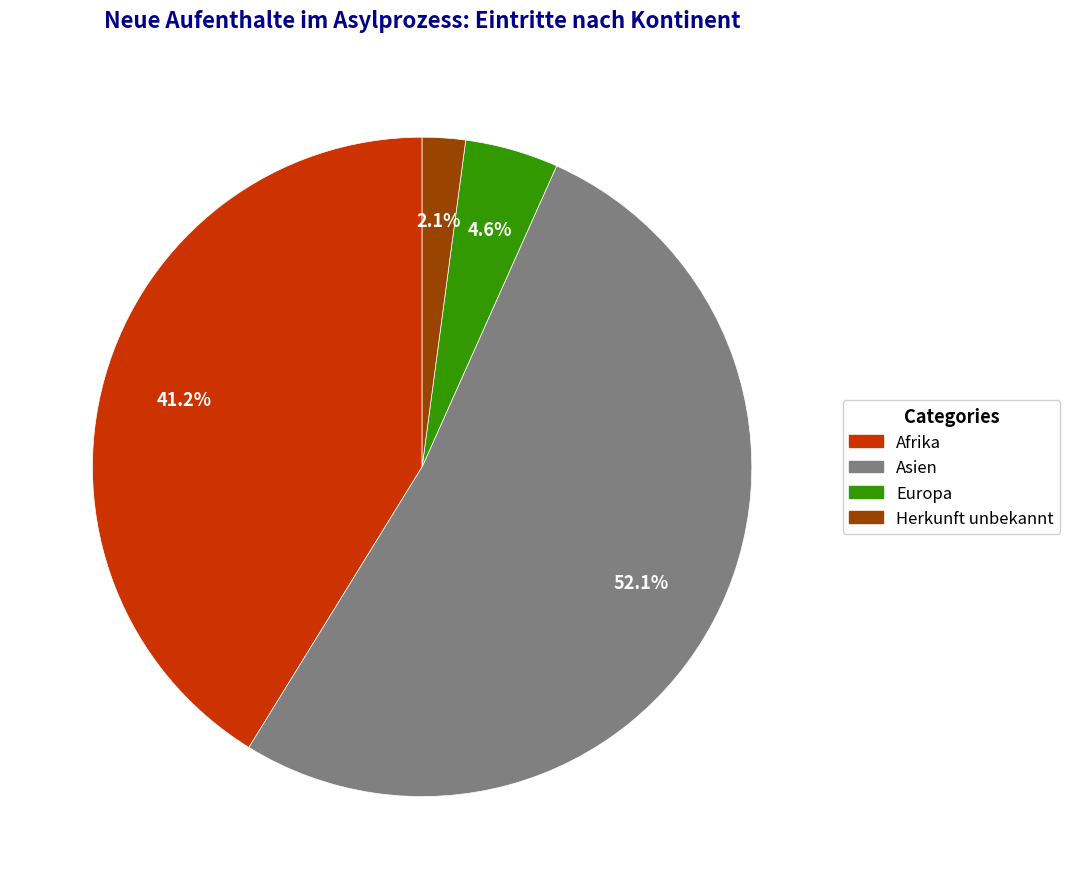

Is there a majority slice in this chart?

Yes